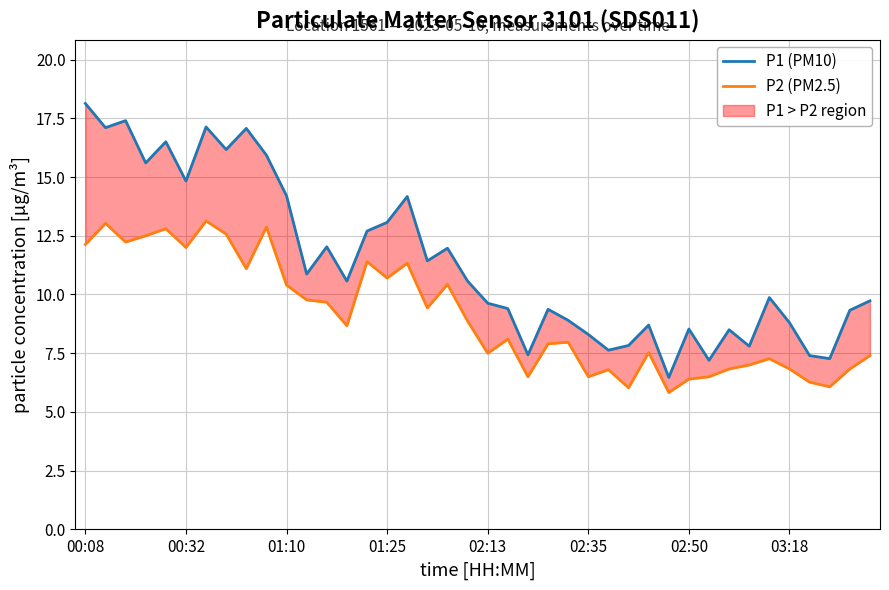

At how many categories does at least one series exceed 12?

15